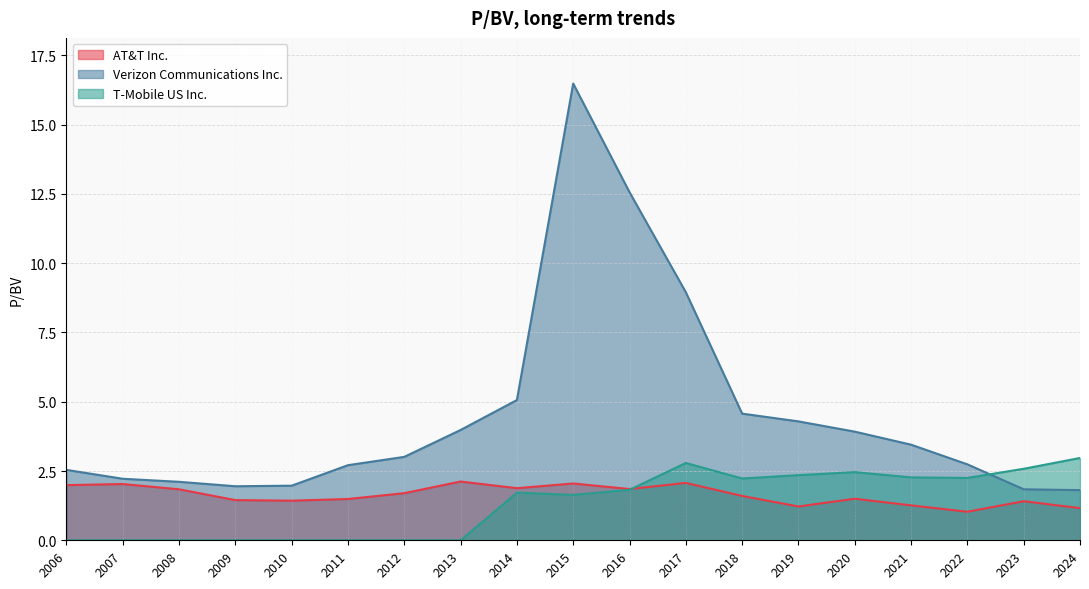

The value of Verizon Communications Inc. at 2015 is 8.2. True or false?

False